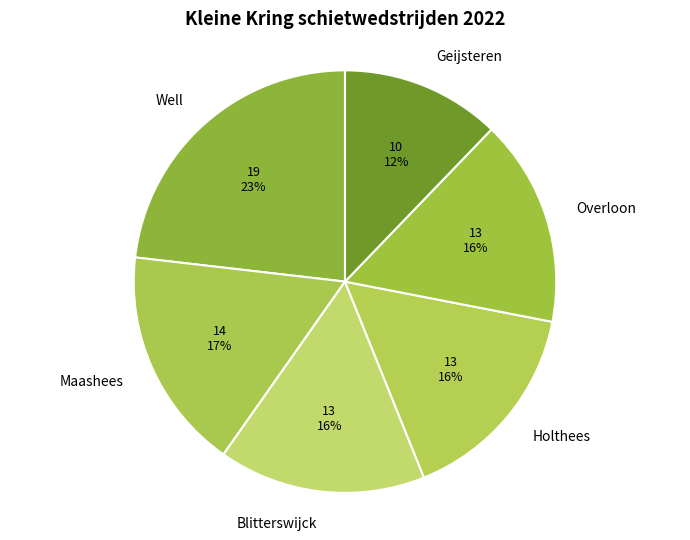

To the nearest percent, what percentage of the pie is Maashees?

17%